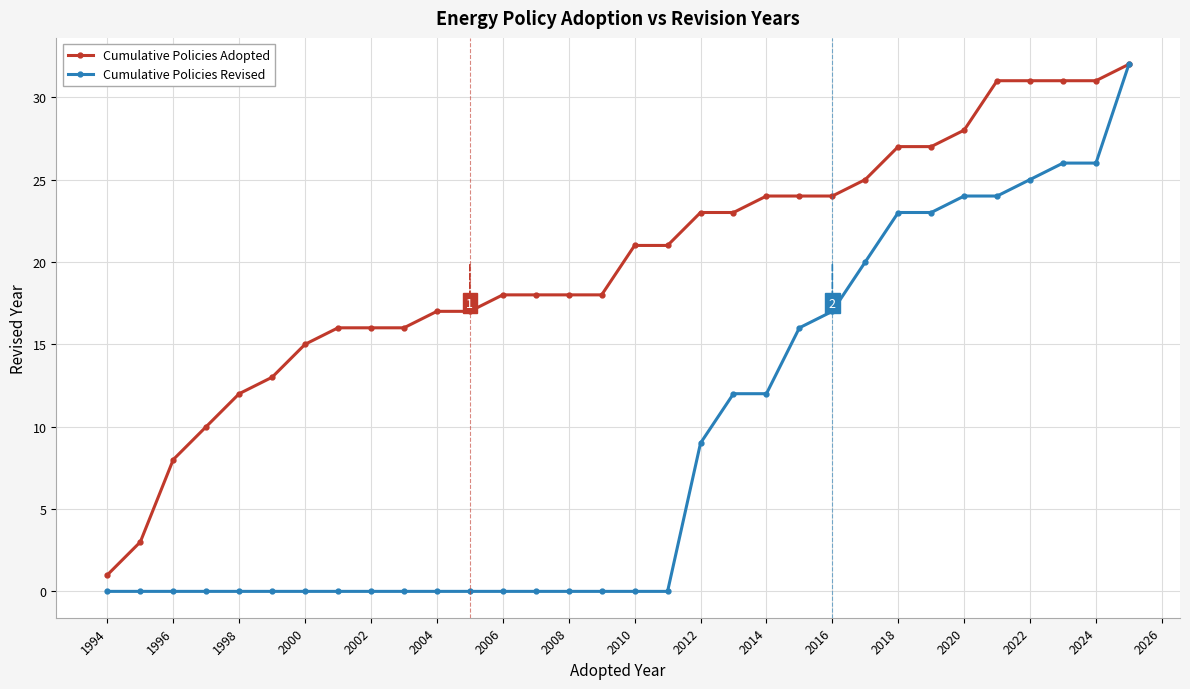

Rank the series by their average value, from lowest to highest.

Cumulative Policies Revised, Cumulative Policies Adopted